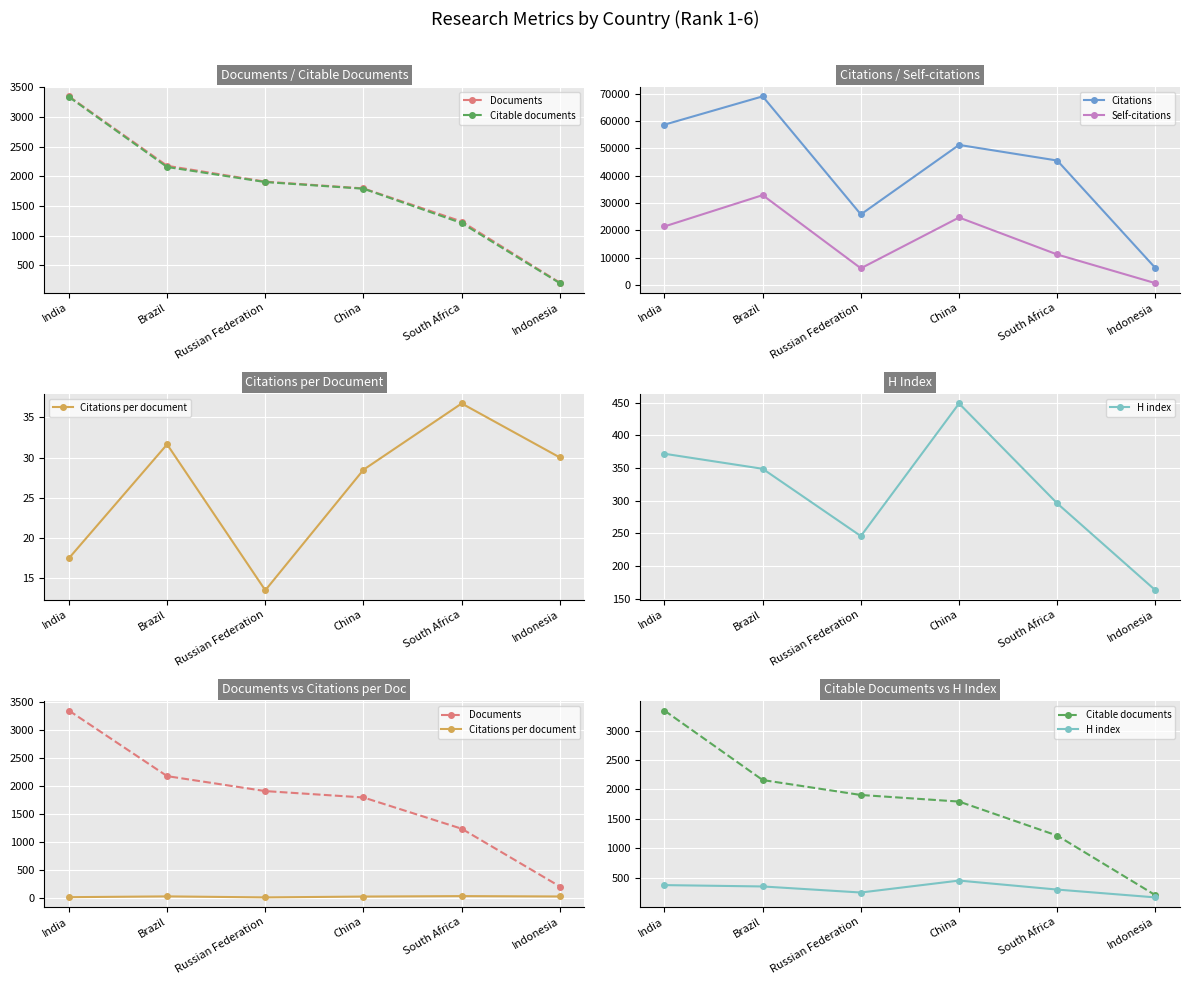

How many lines are shown in the chart?

6